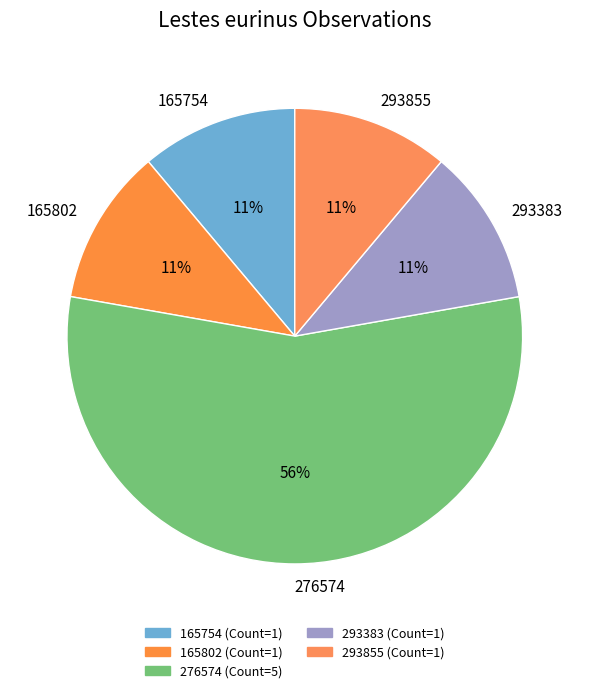

True or false: 165802 accounts for 11% of the total.

True